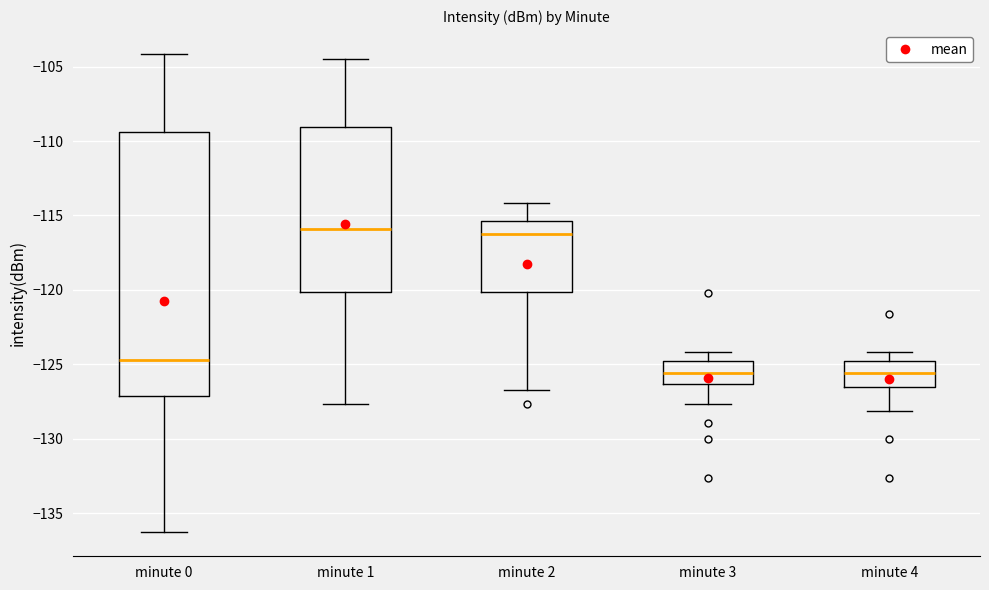

Where is the lower edge of the box for minute 4 on the y-axis? The values are not printed on the chart, so give them approximately, as read against the axis.

-126.5